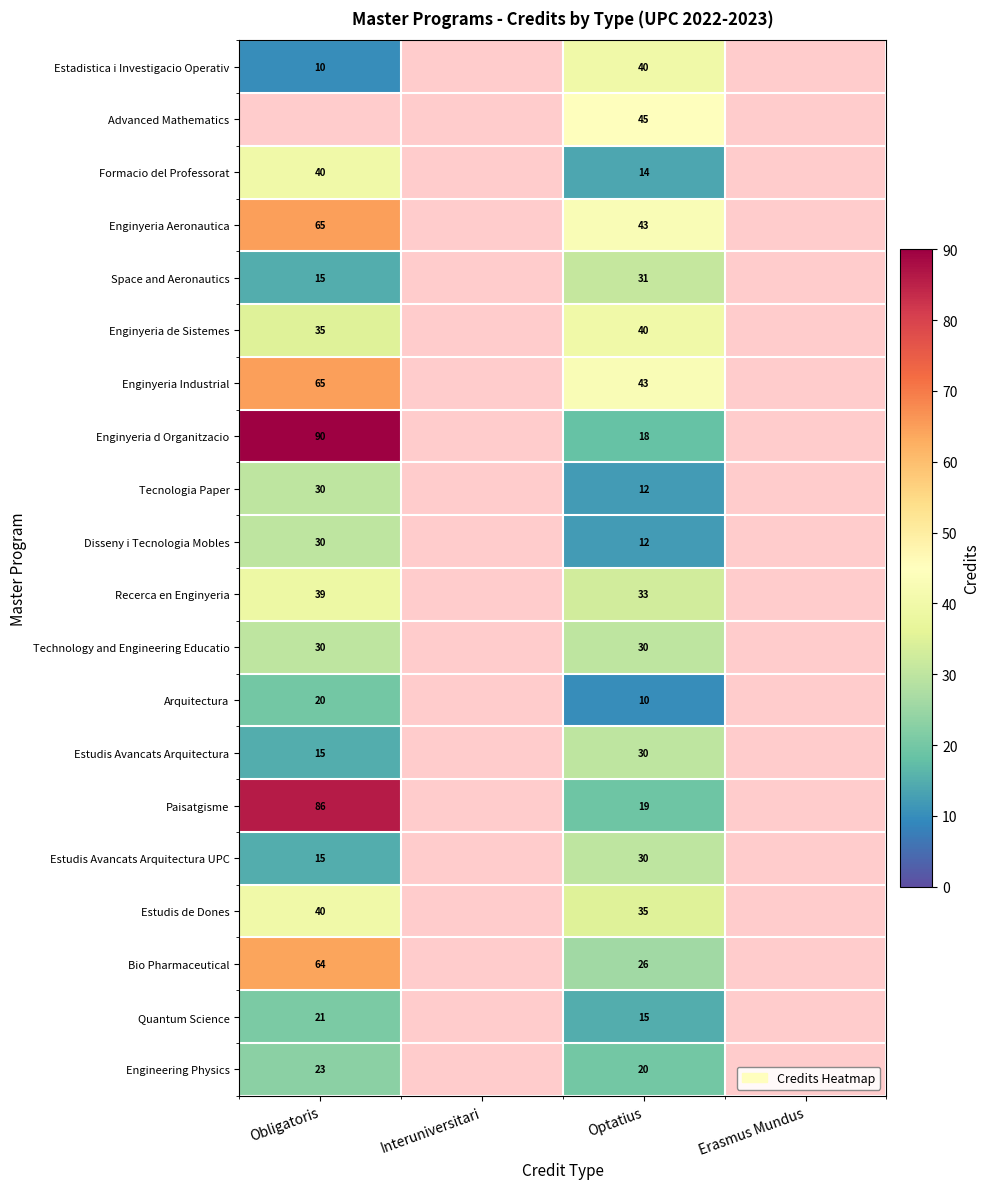

True or false: Space and Aeronautics has a value of 44.1 at Optatius.

False